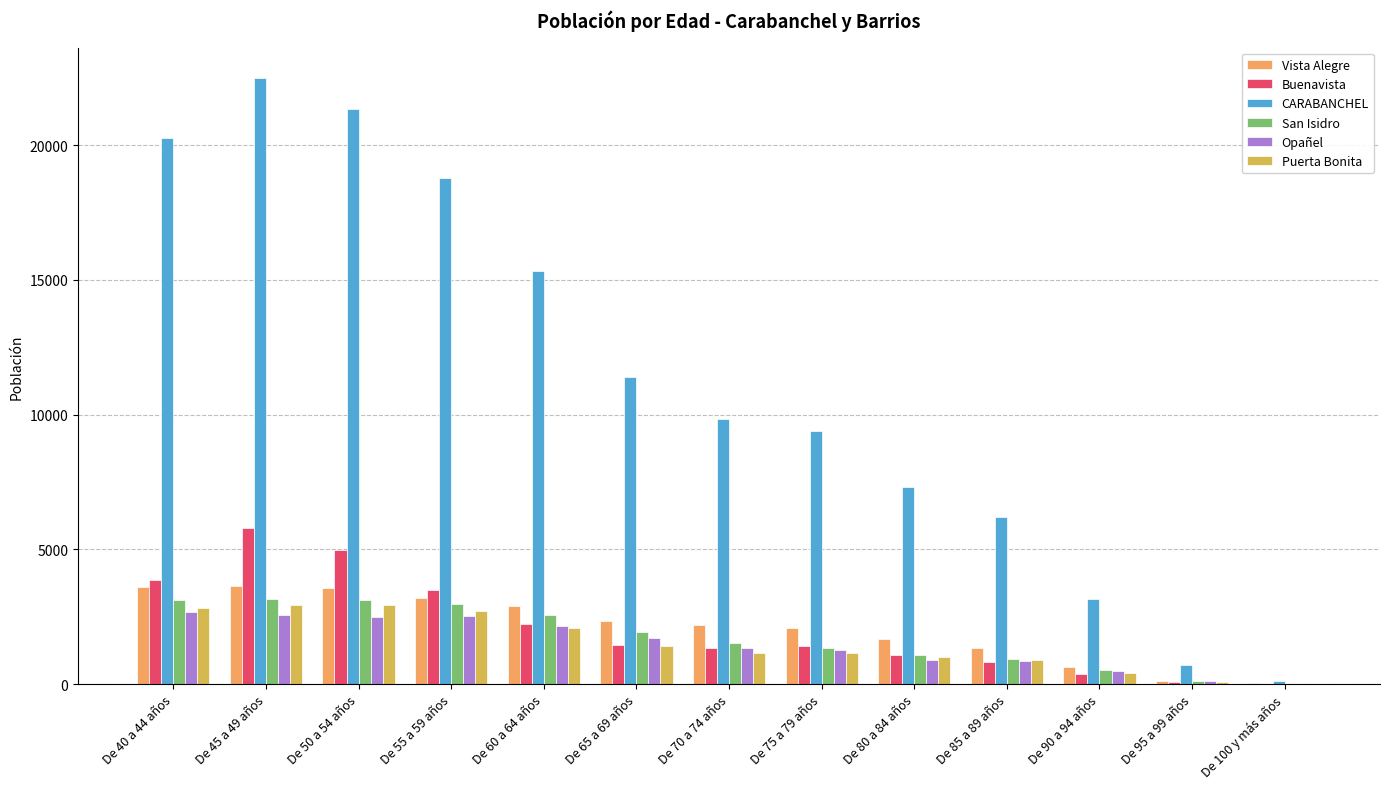

Is it true that CARABANCHEL equals 18774 at De 55 a 59 años?

True